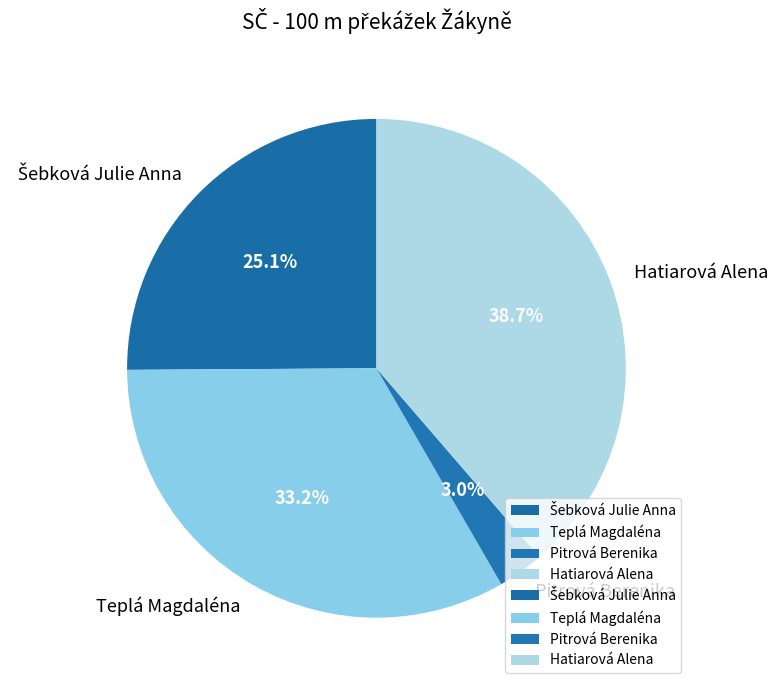

Which has a higher value, Hatiarová Alena or Teplá Magdaléna?

Hatiarová Alena